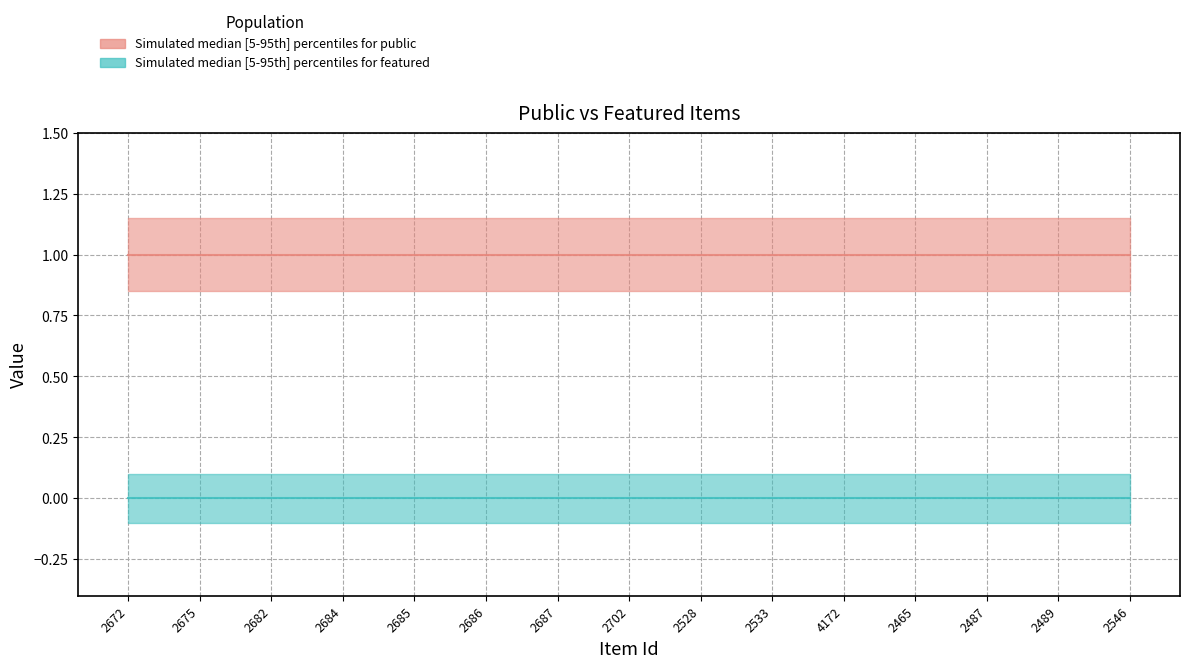

What are all the series names shown in the legend?

public, featured